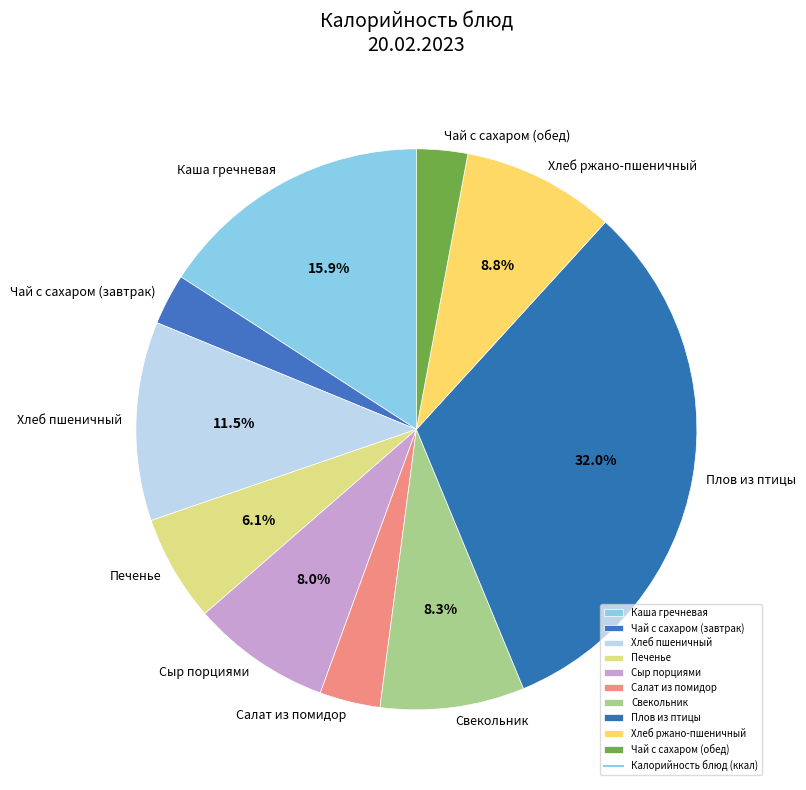

Count the number of slices in the pie.

10